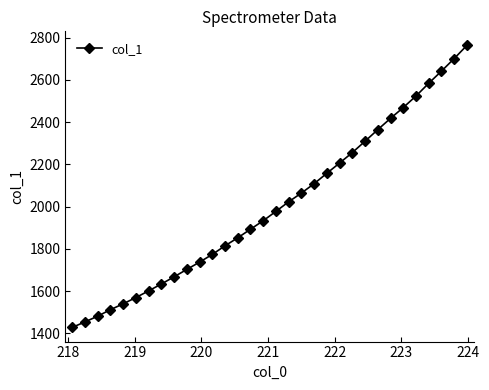

What is the maximum value shown in the chart?

2762.7